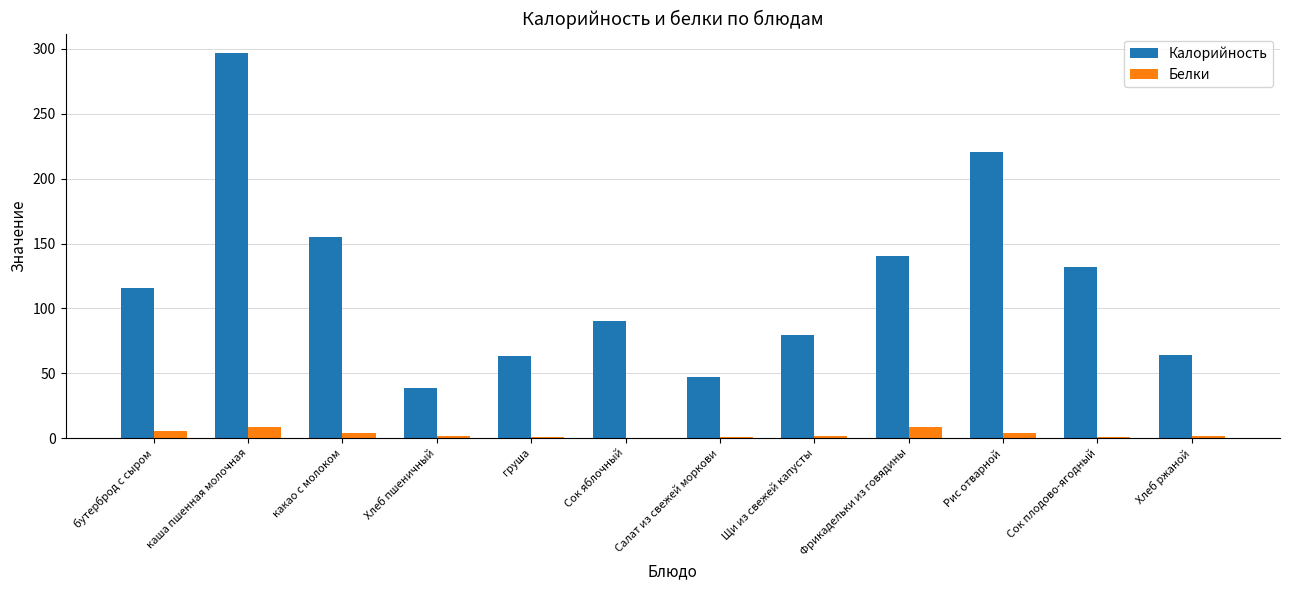

How many categories are shown in the chart?

12